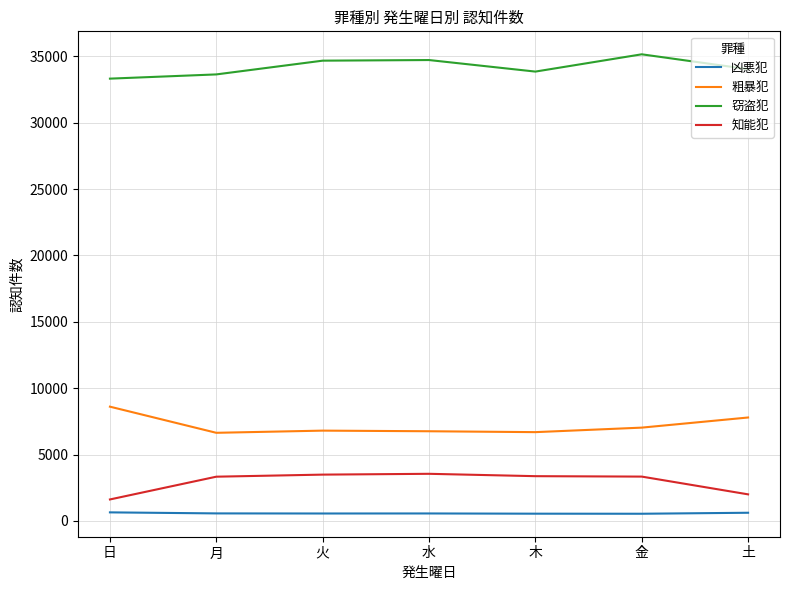

True or false: 窃盗犯 and 粗暴犯 intersect in this chart.

False